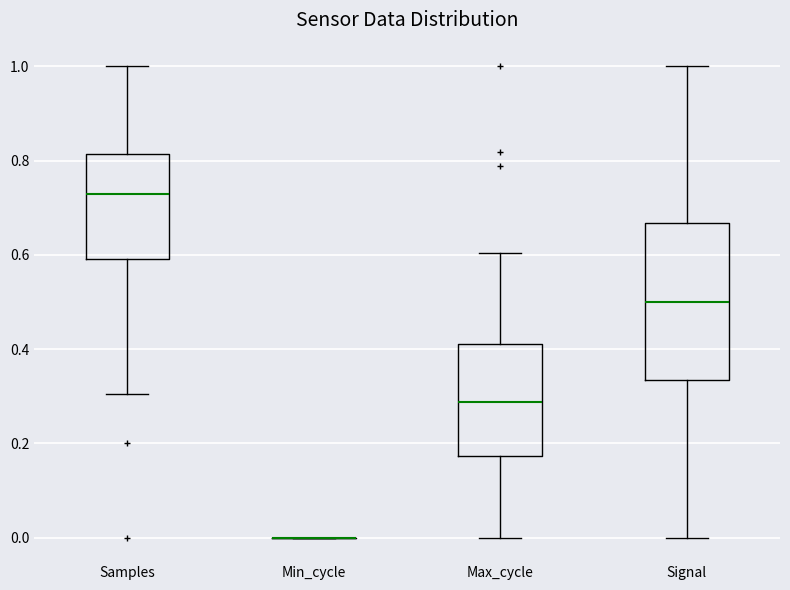

Reading left to right, read every box against the y-axis: the position of its median line, the range the box covers, and the ends of its whiskers. The values are not printed on the chart, so give them approximately, as read against the axis.

Samples: median 0.72, box 0.60 to 0.82, whiskers 0.30 to 1.00
Min_cycle: box collapsed to a line at 0.00, whiskers 0.00 to 0.00
Max_cycle: median 0.28, box 0.18 to 0.42, whiskers 0.00 to 0.60
Signal: median 0.50, box 0.34 to 0.66, whiskers 0.00 to 1.00